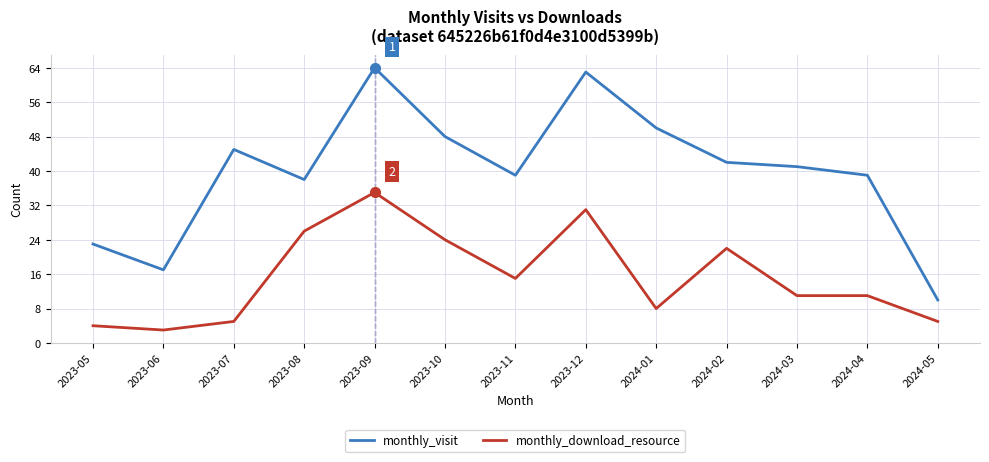

At which category does the chart reach its minimum across all series?

2023-06